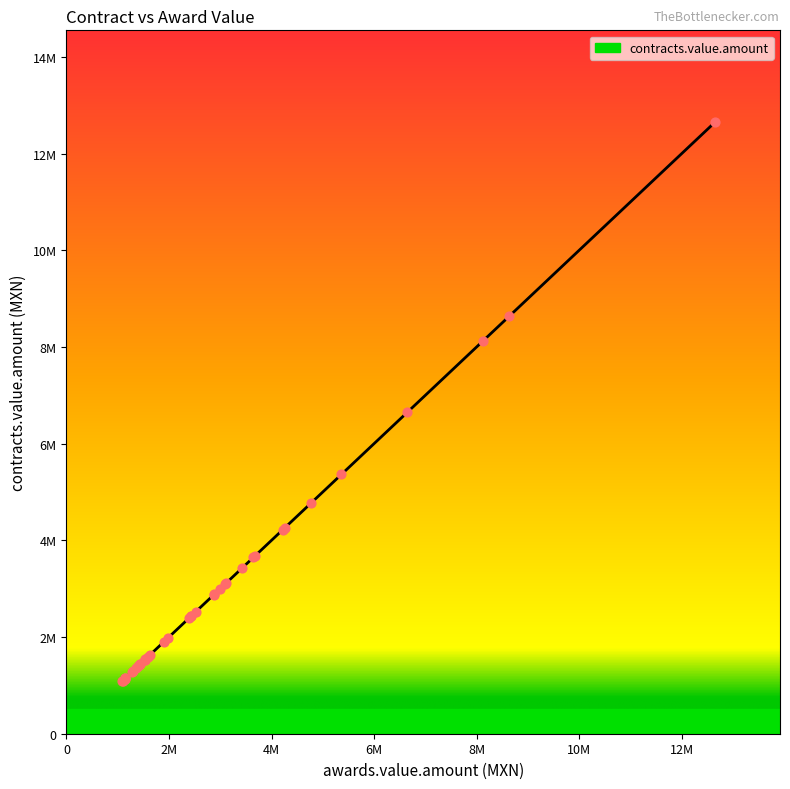

What is the change in value from 11 to 36?

-1970400.0